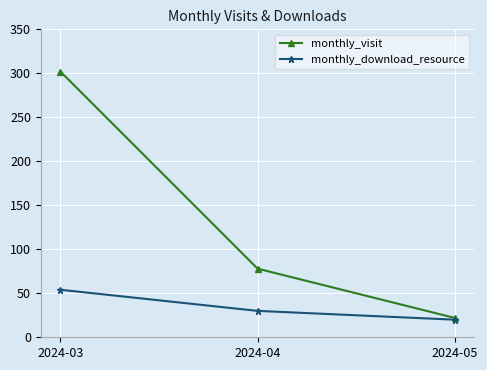

List the labels in order of monthly_visit value, largest first.

2024-03, 2024-04, 2024-05